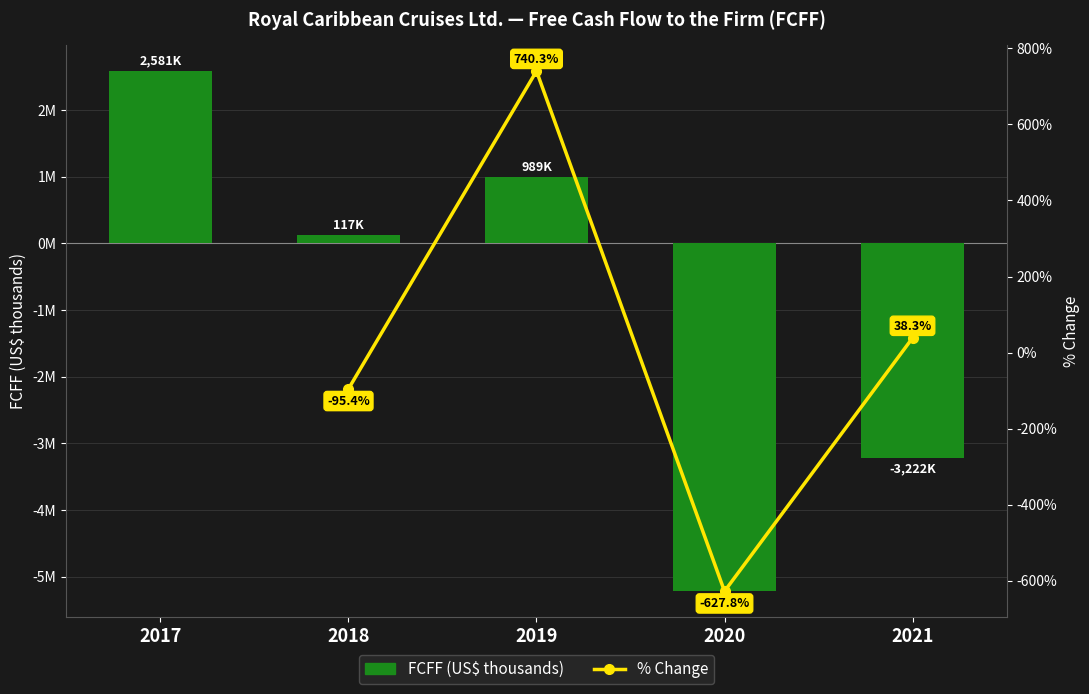

How many categories are shown in the chart?

5